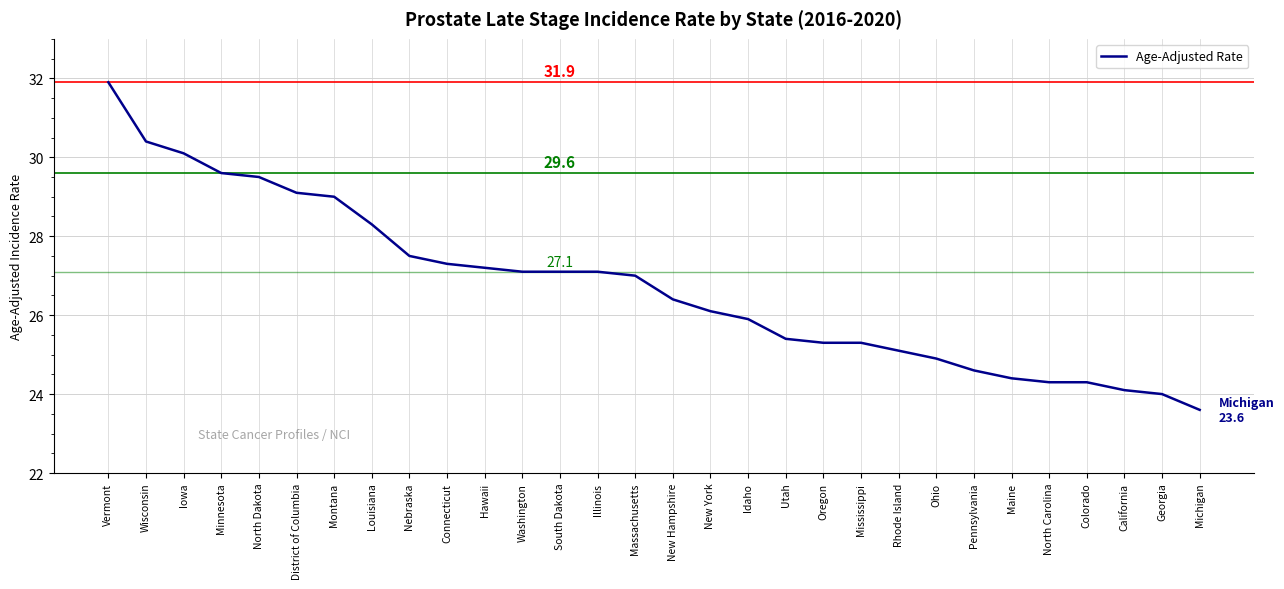

At which category does the chart reach its peak across all series?

Vermont